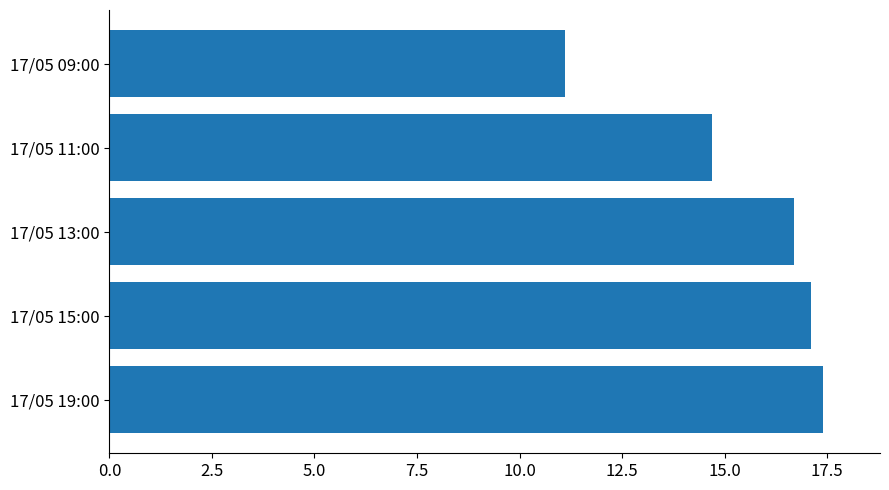

What is the difference between the values at 17/05 19:00 and 17/05 13:00?

0.7